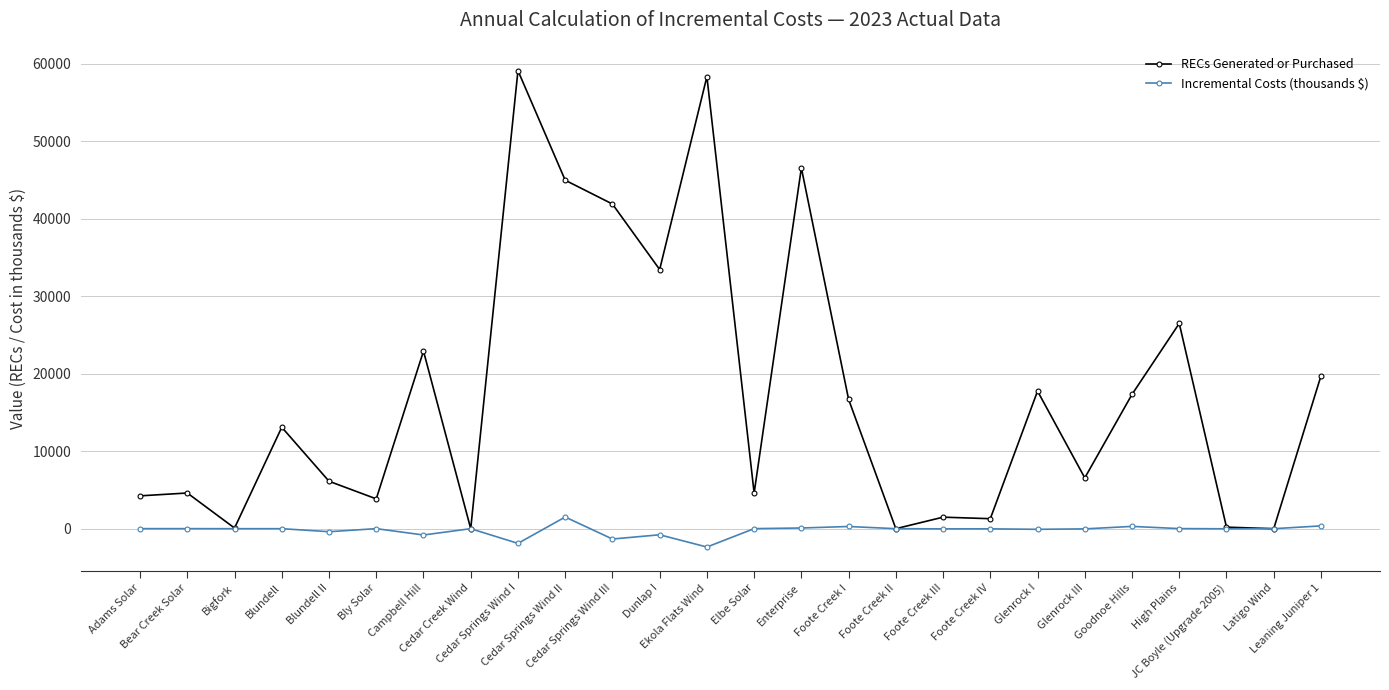

Rank the series by their average value, from lowest to highest.

Incremental Costs (thousands $), RECs Generated or Purchased